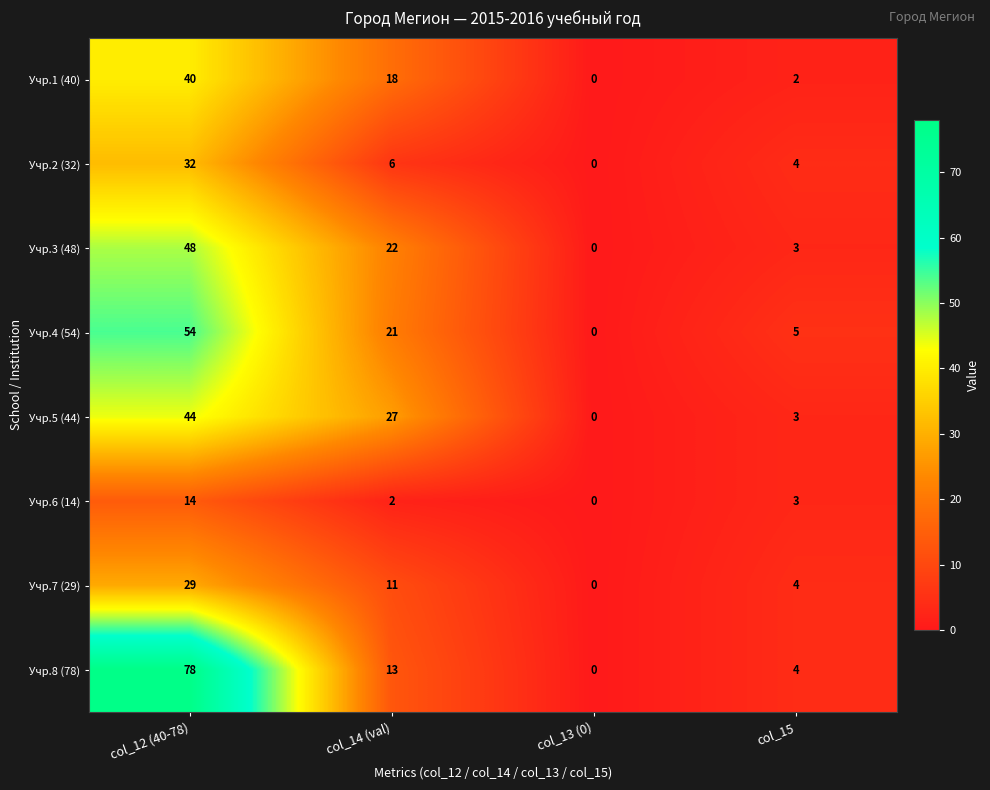

Which series has the largest range (max minus min)?

Учр.8 (78)